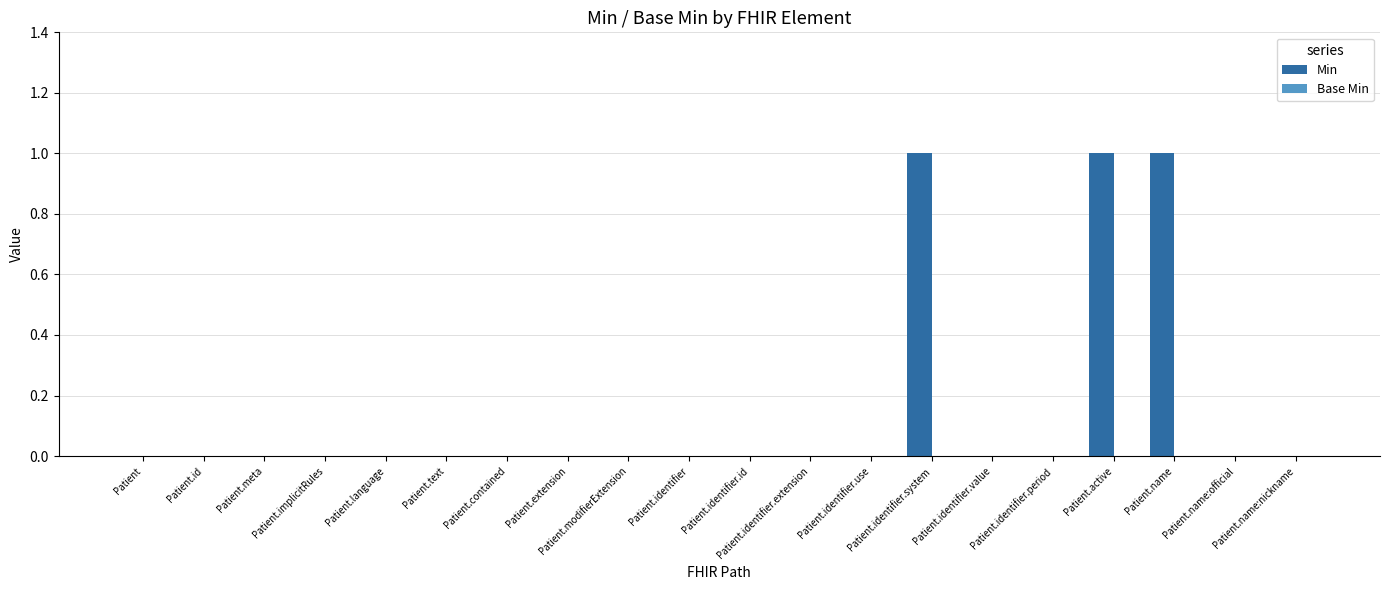

What is the sum of all values?

3